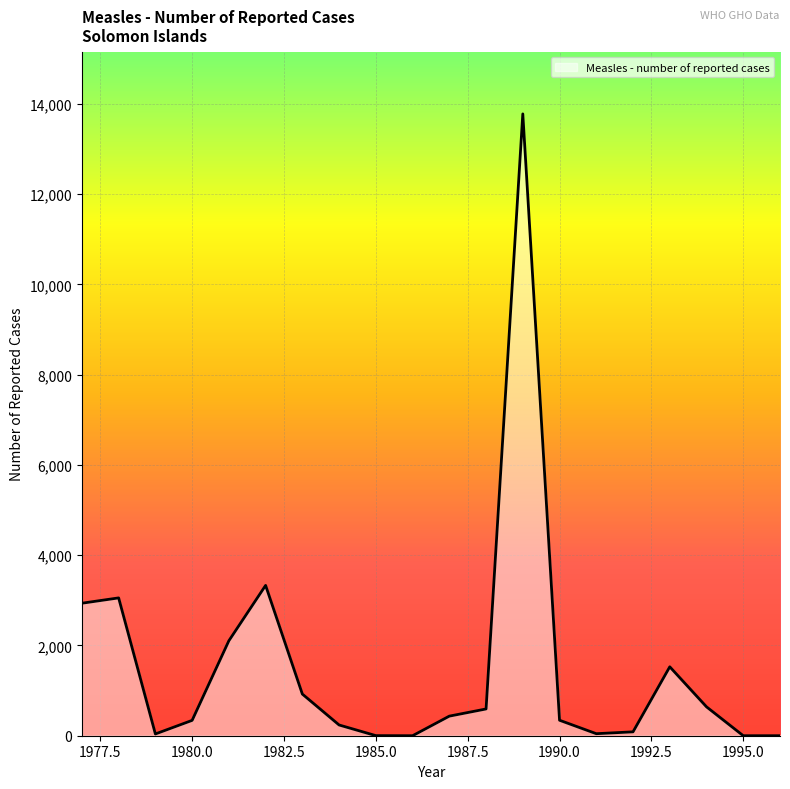

How many lines are shown in the chart?

1